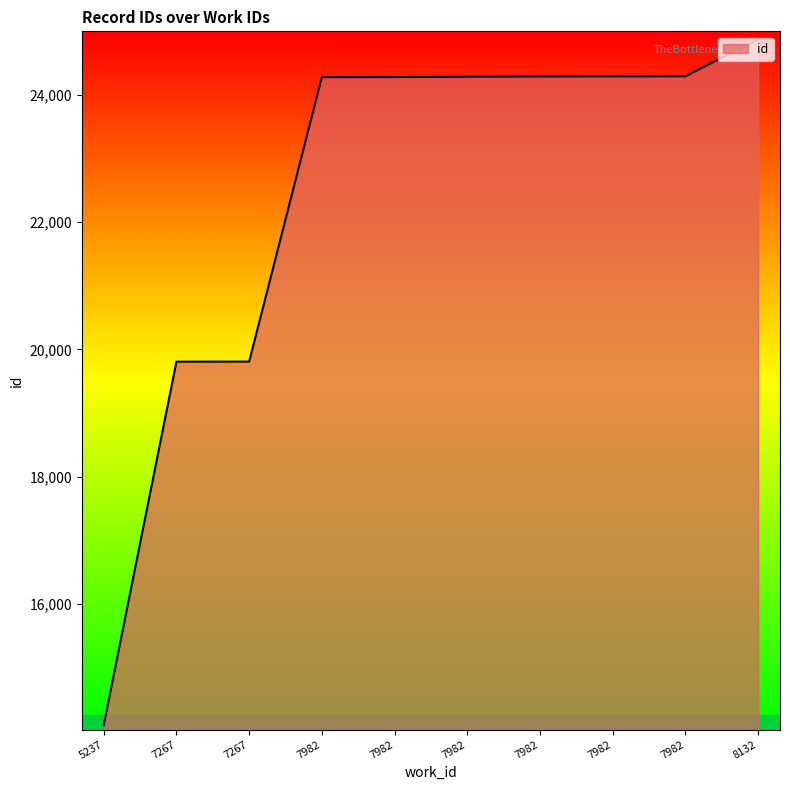

Does the chart have visible grid lines?

No